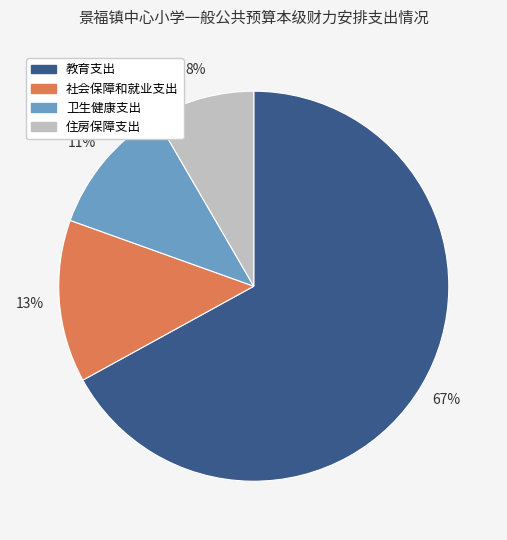

Between 住房保障支出 and 社会保障和就业支出, which is larger?

社会保障和就业支出